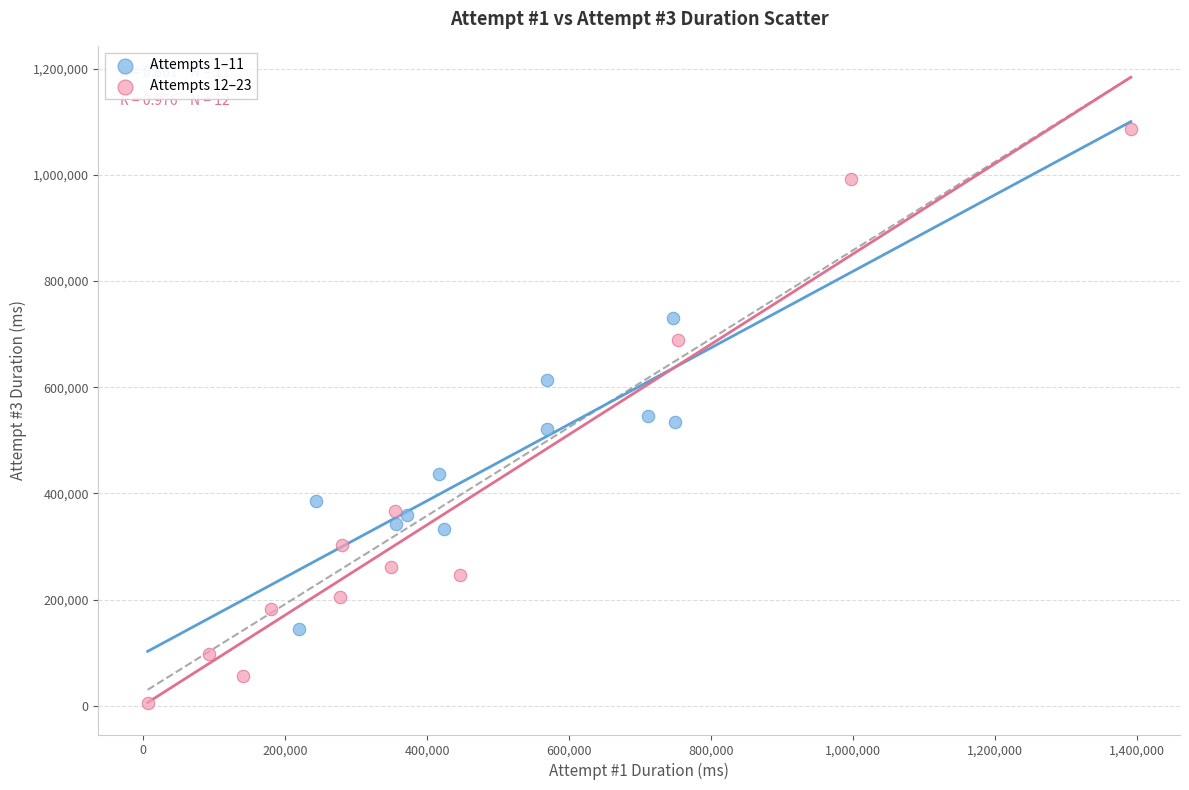

Which series has the widest spread of Y values?

Attempts 12–23